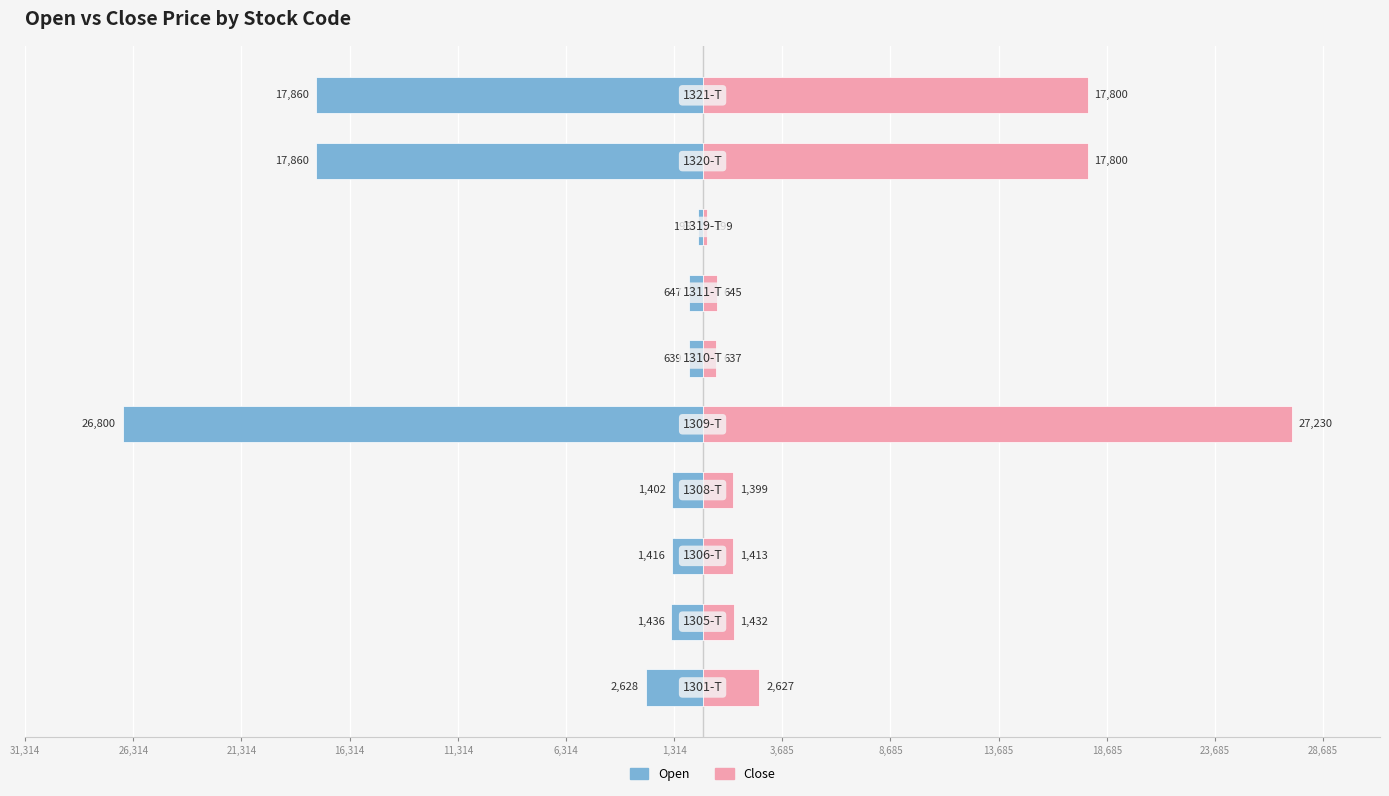

What position from the left is 3,685?

8